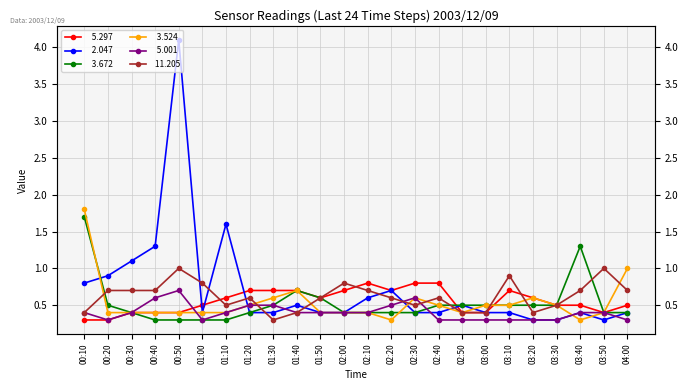

Where is   2.047 nearest to the value 2?

01:10